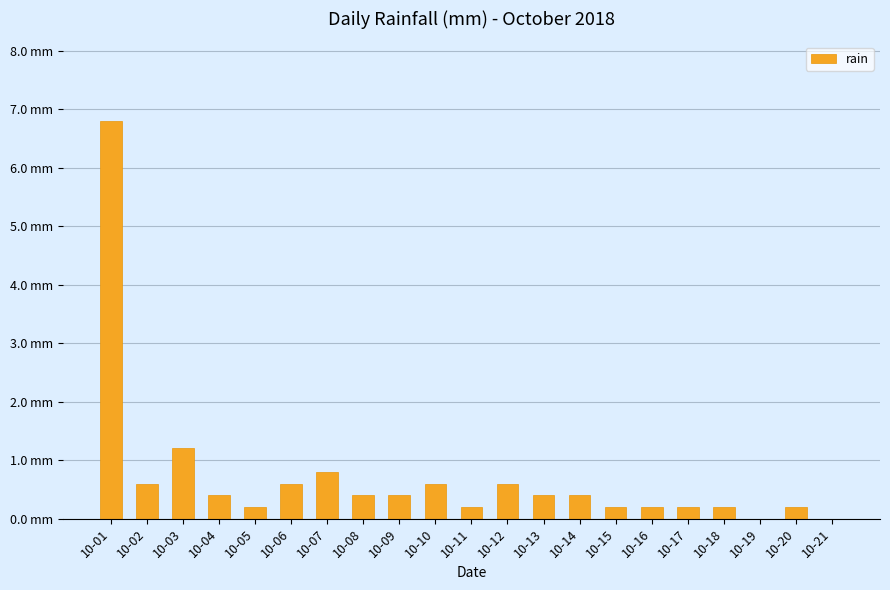

Are the bars grouped side by side (vs. stacked)?

No